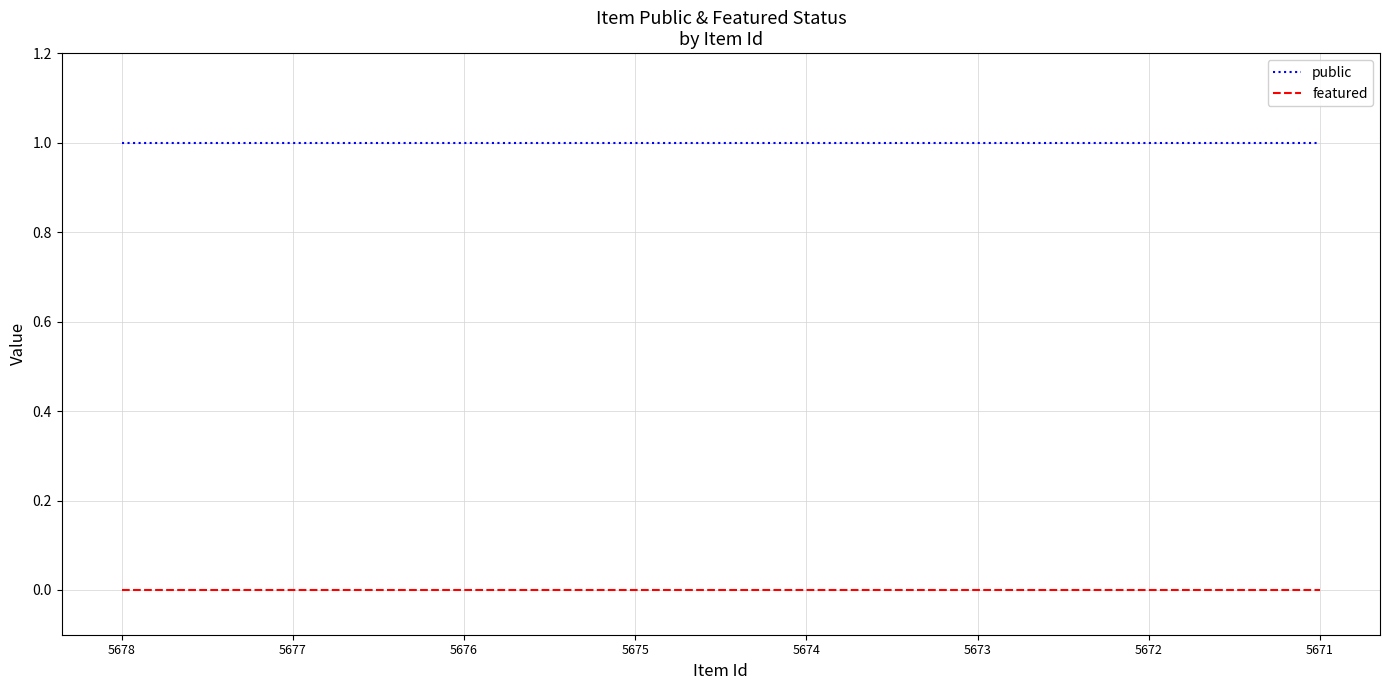

At how many categories does at least one series exceed 0?

8